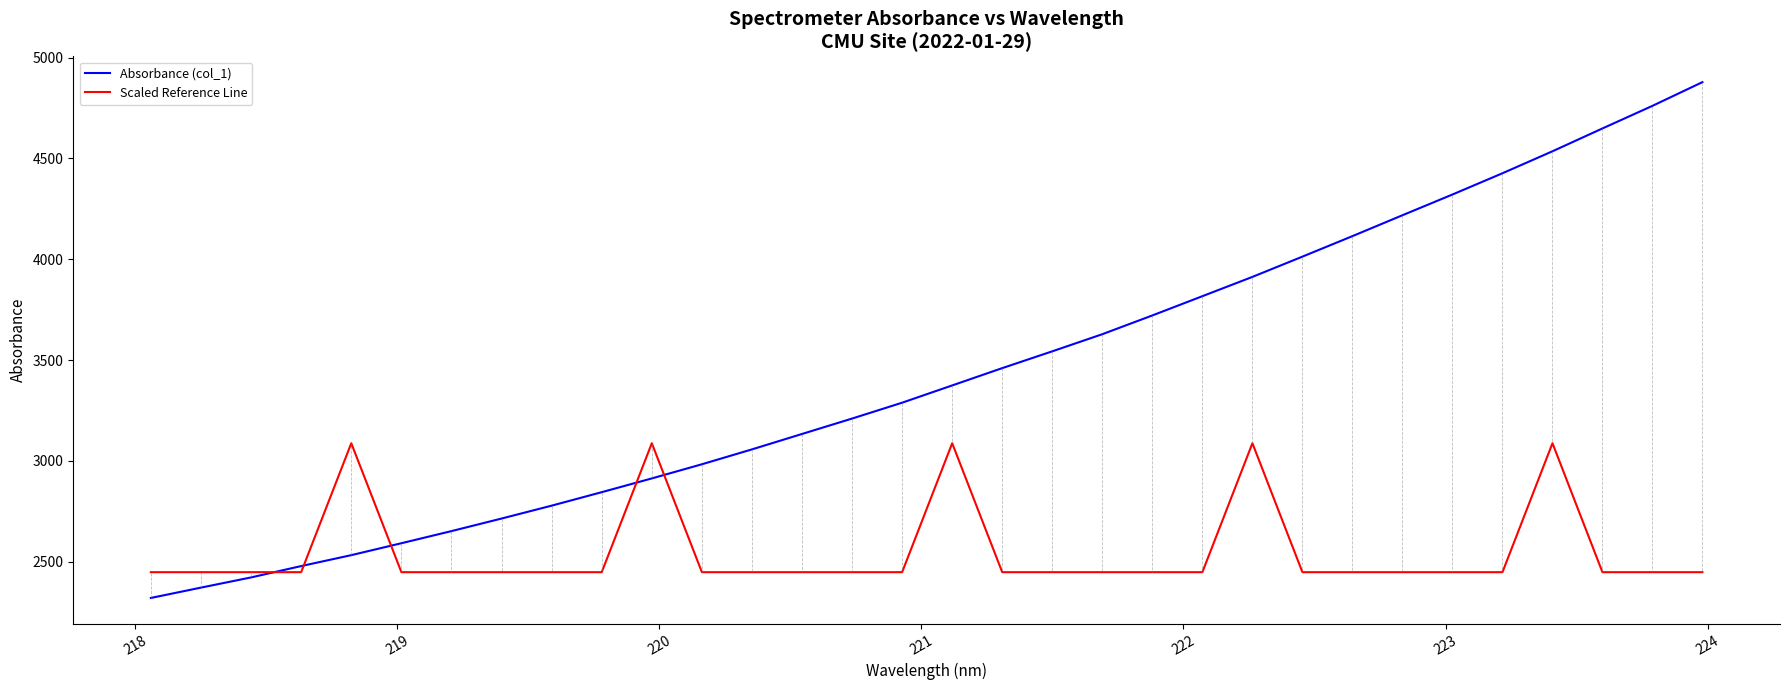

Which series has the largest total across all categories?

Absorbance (col_1)